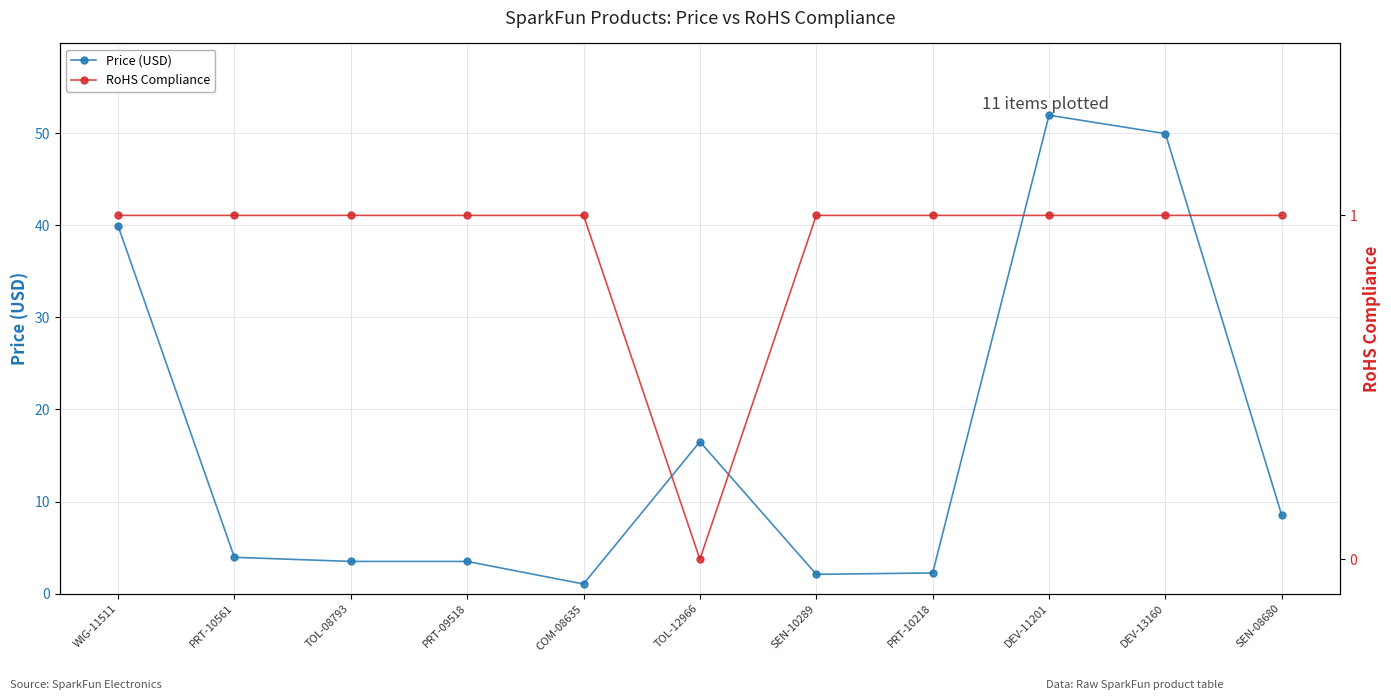

What is the total value across all series at TOL-08793?

4.5